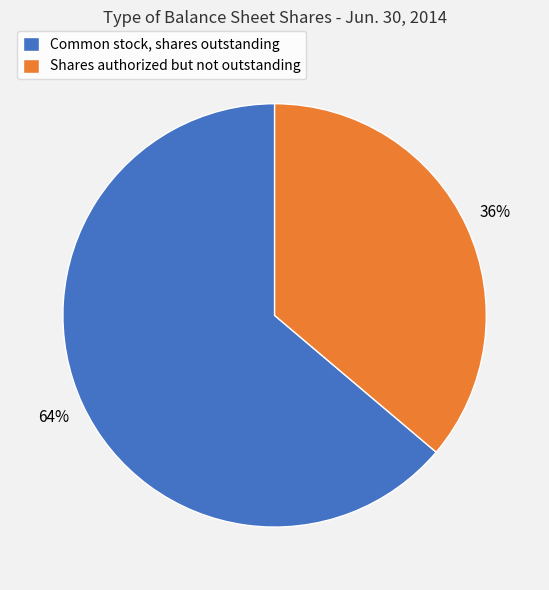

Is there a majority slice in this chart?

Yes